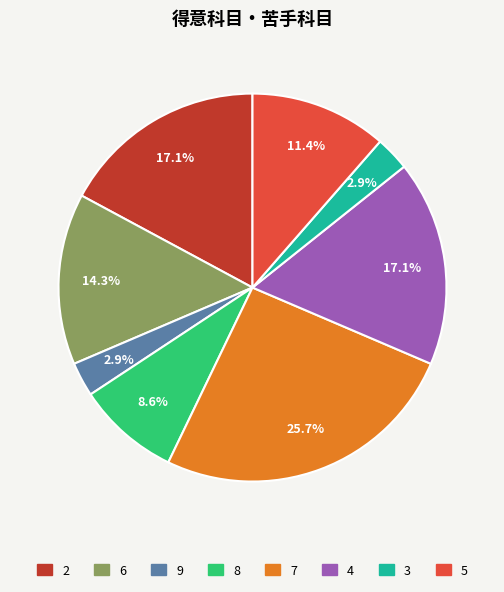

Does any single category account for the majority?

No